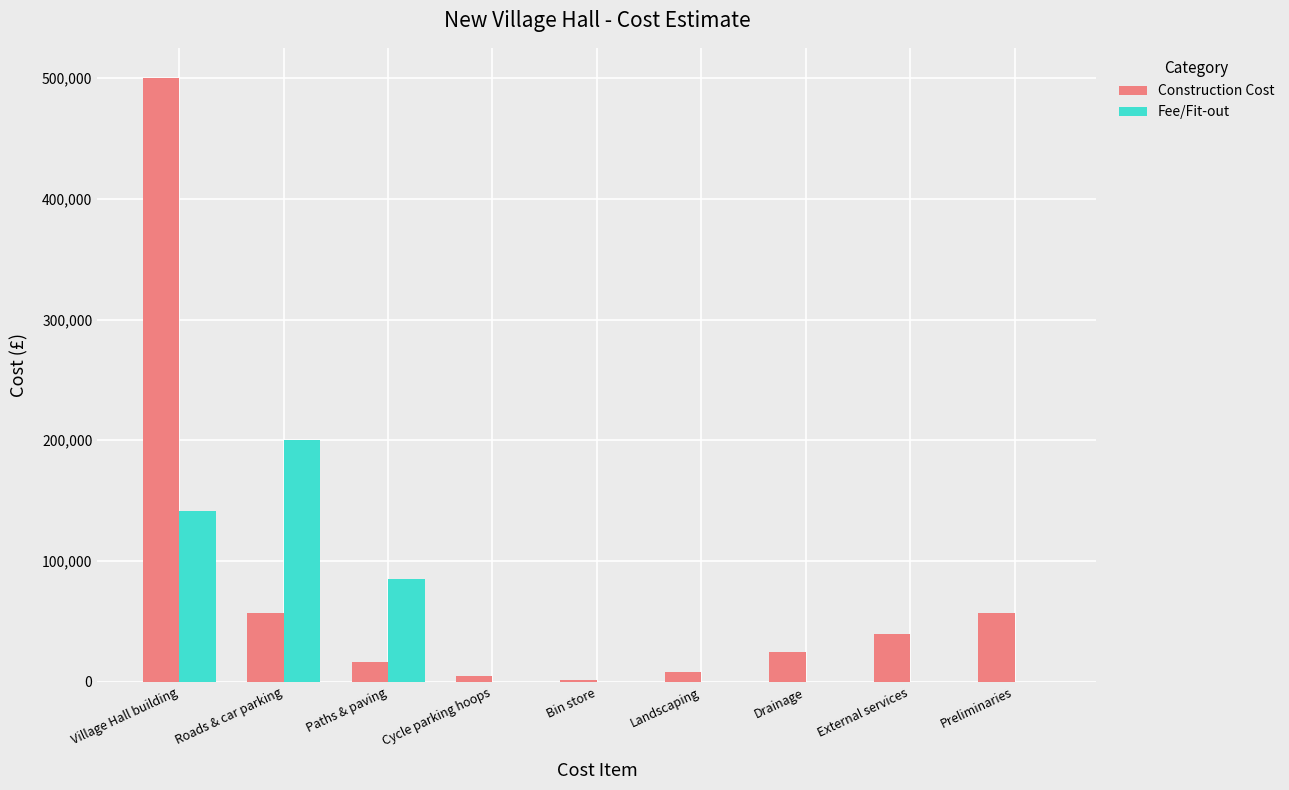

What is the sum of all Construction Cost values?

708600